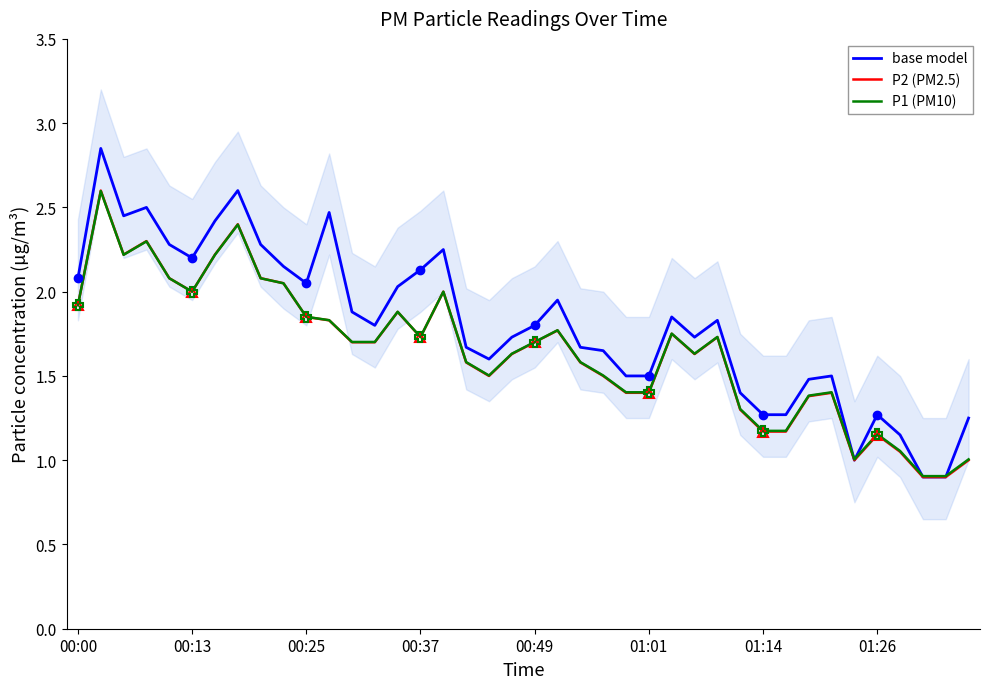

What is the highest value of the P2 (PM2.5) series?

2.6